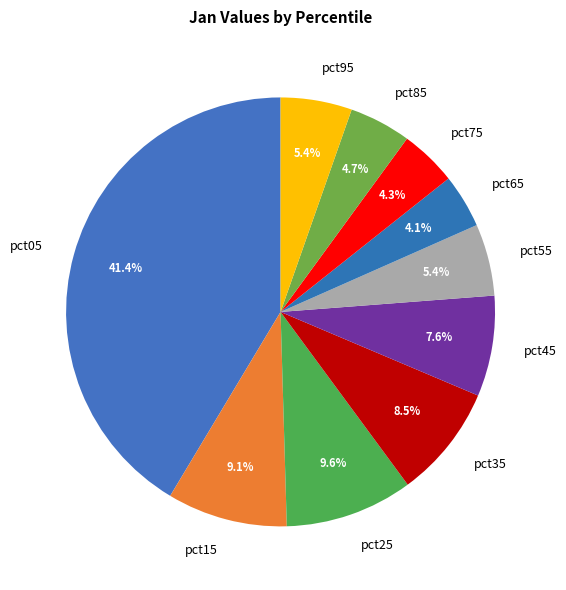

How much of the chart is everything except pct15?

90.9%